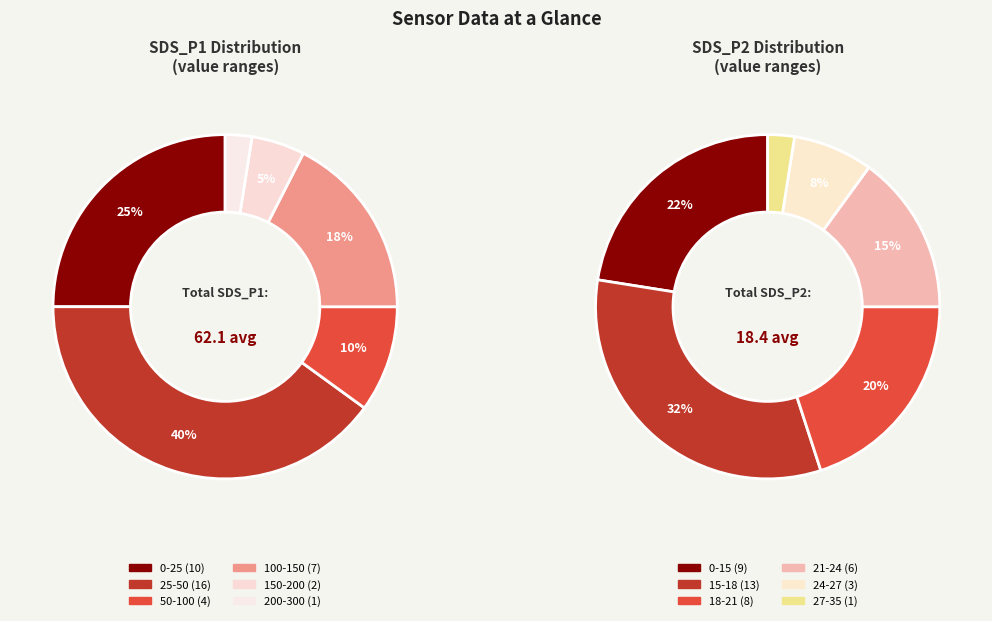

Which series has the largest range (max minus min)?

SDS_P1